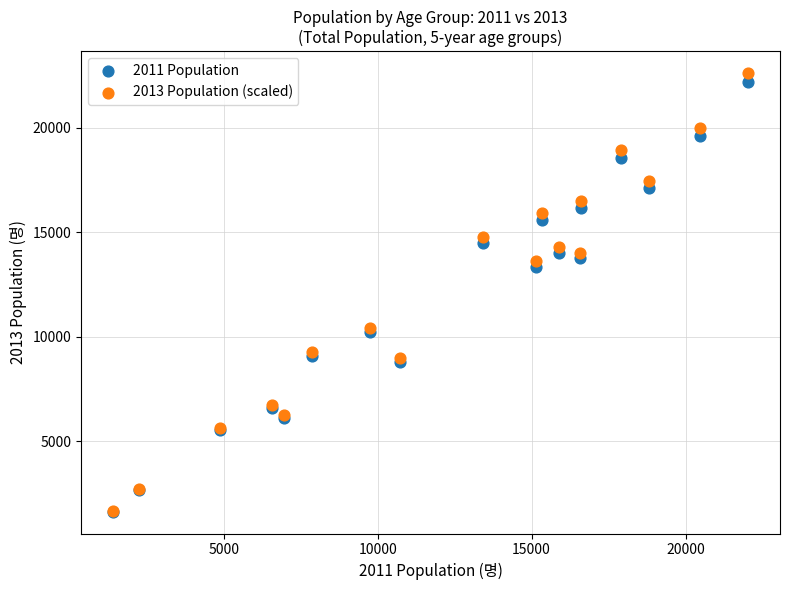

Which series has the widest spread of Y values?

2013 Population (scaled)